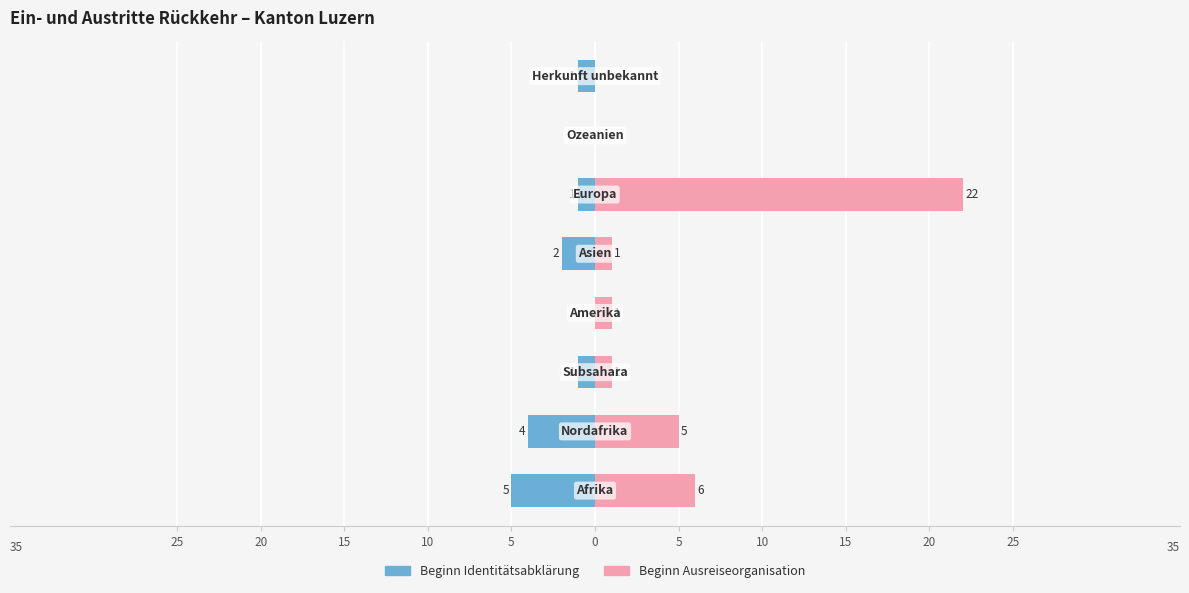

Is it true that Beginn Identitätsabklärung equals 0 at 10?

False